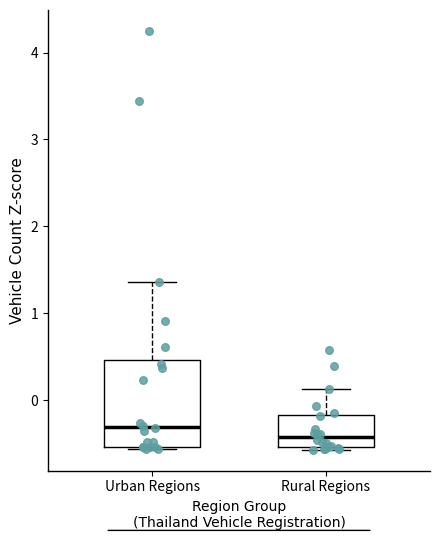

Comparing the boxes themselves (not the whiskers), which one is the tallest?

Urban Regions